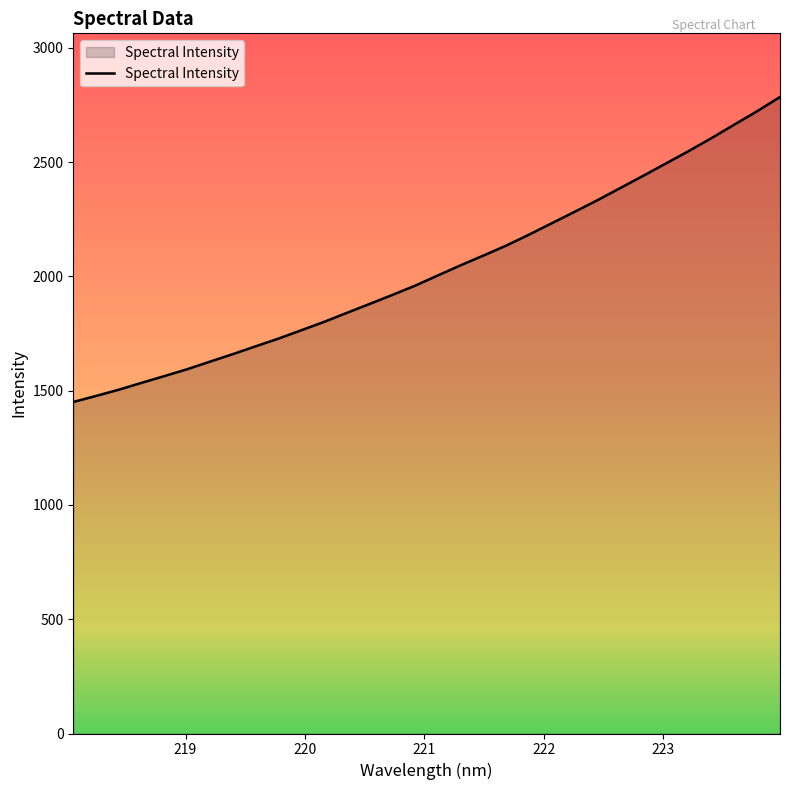

What is the minimum value shown in the chart?

1450.5